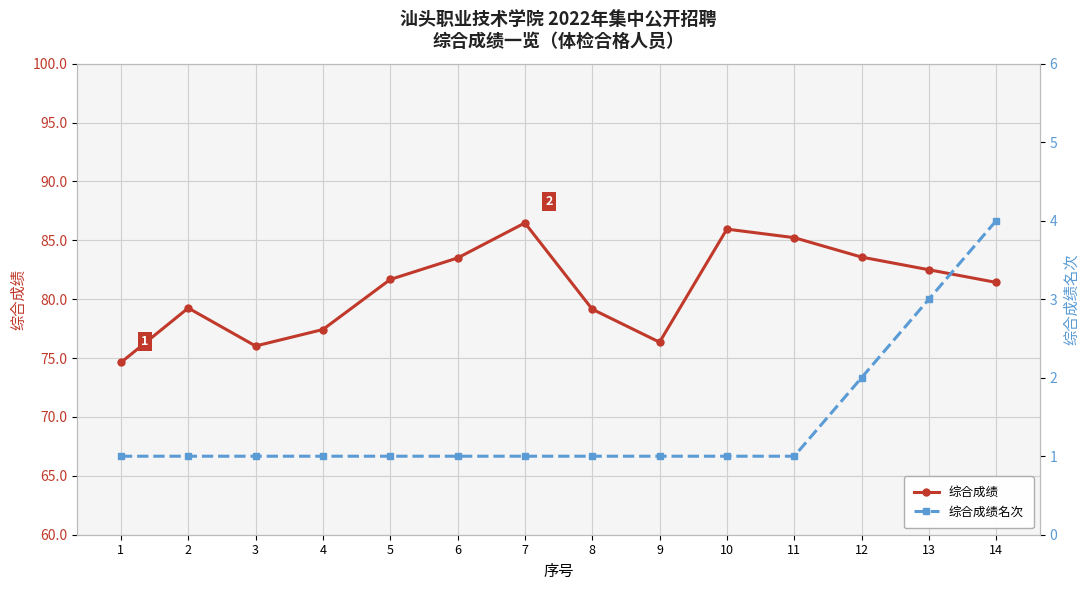

What is the approximate value of 综合成绩 at 1?

74.6